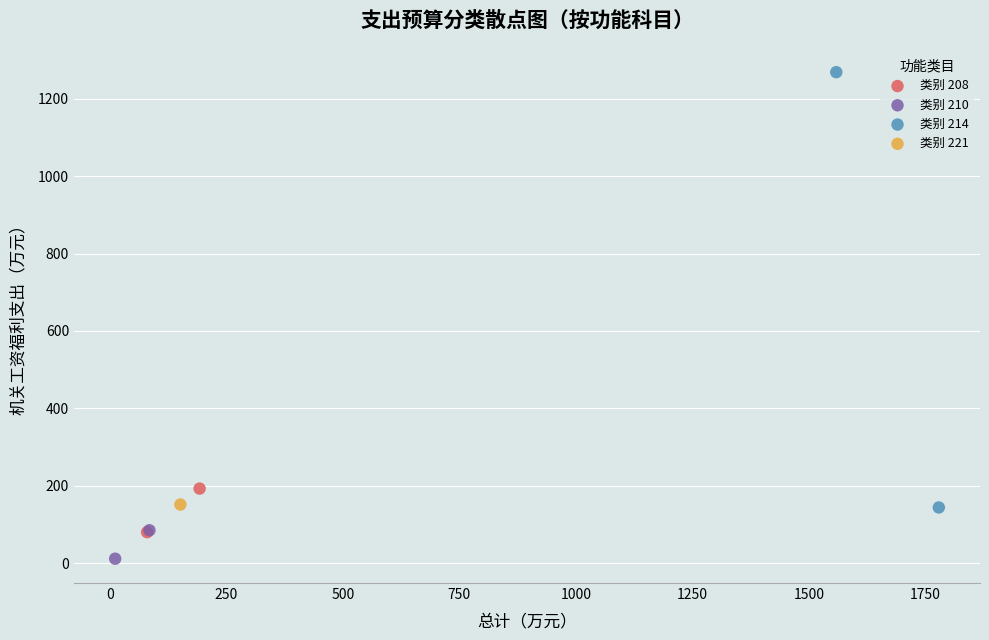

Which series contains the lowest Y value?

类别 210